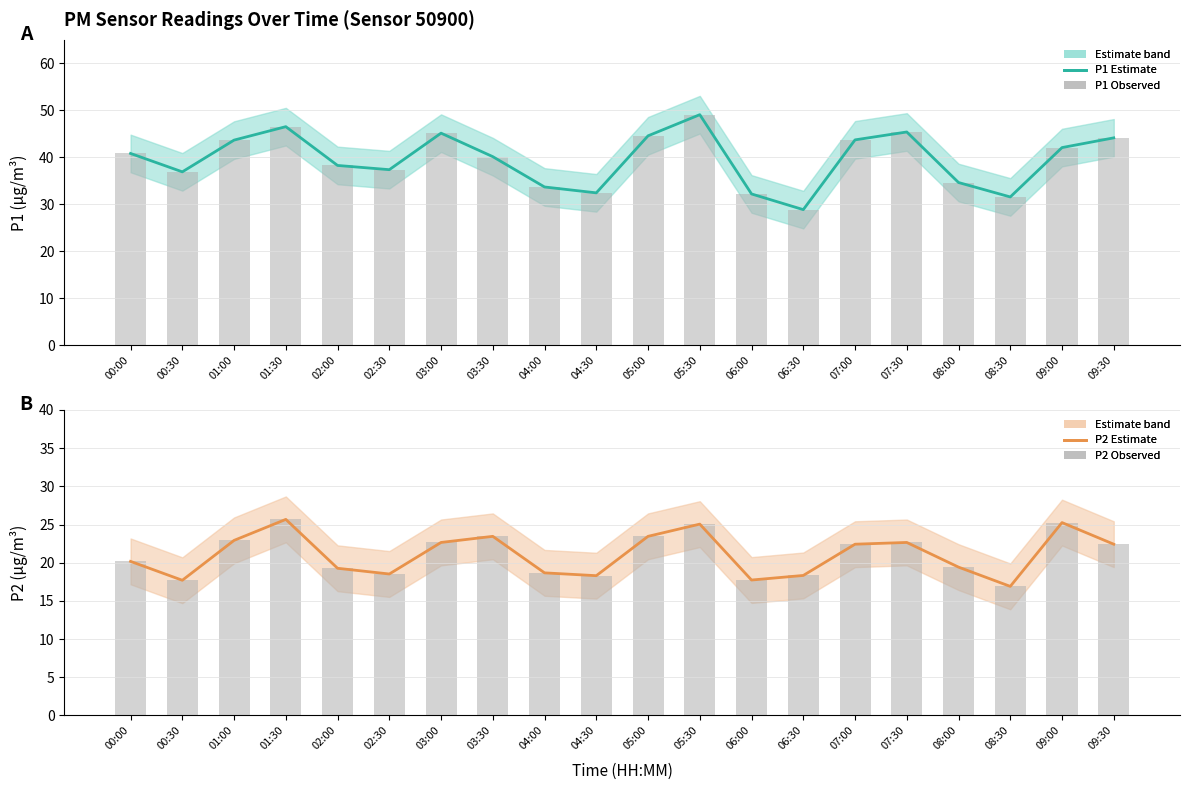

What is the label of the 16th bar from the right?

02:00